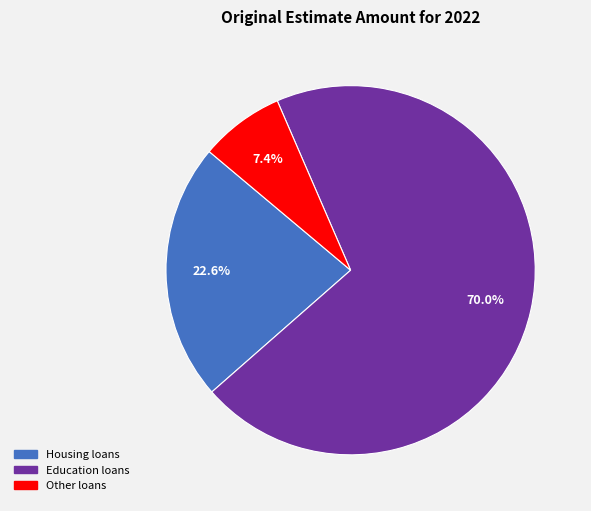

What is the ratio of the value at Education loans to the value at Other loans?

9.5